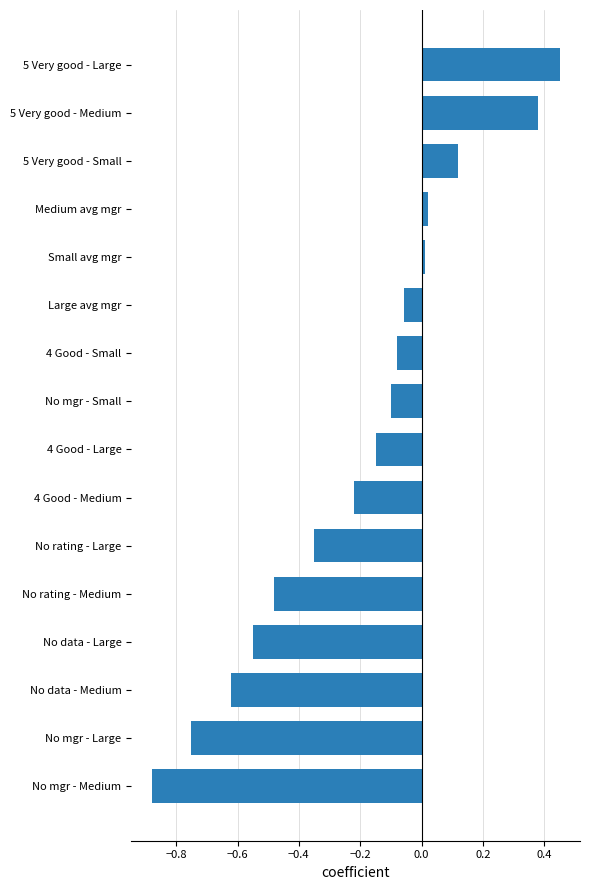

Count the number of values greater than 0.

5